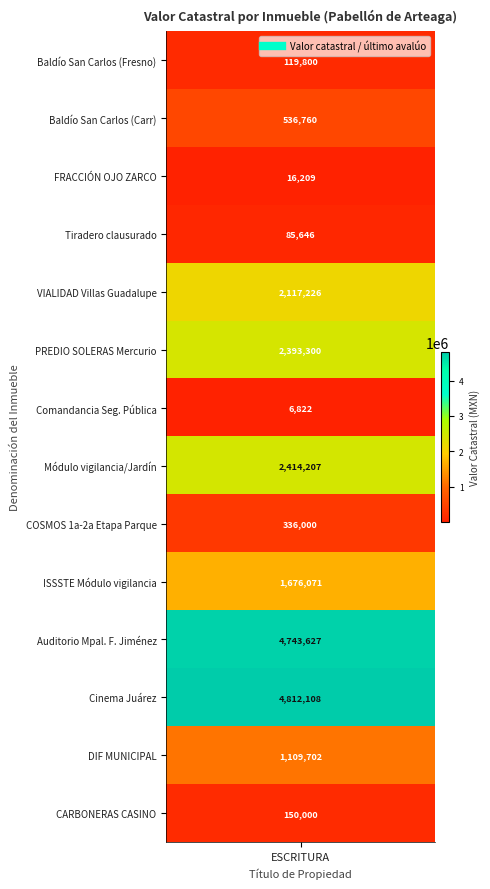

List the series in order of their peak value, lowest first.

Comandancia Seguridad Pública, FRACCIÓN DE TERRENO OJO ZARCO, Tiradero clausurado, Baldío Fraccionamiento Granja San Carlos (Fresno), BARRIO DE LAS CARBONERAS CASINO, COSMOS 1a y 2a Etapa Parque, Baldío Fraccionamiento Granja San Carlos (Carr), DIF MUNICIPAL, ISSSTE Módulo vigilancia, VIALIDAD Villas de Guadalupe, PREDIO EN SOLERAS Mercurio, Módulo vigilancia Jardín niños, Auditorio municipal Francisco Jiménez, Cinema Juárez